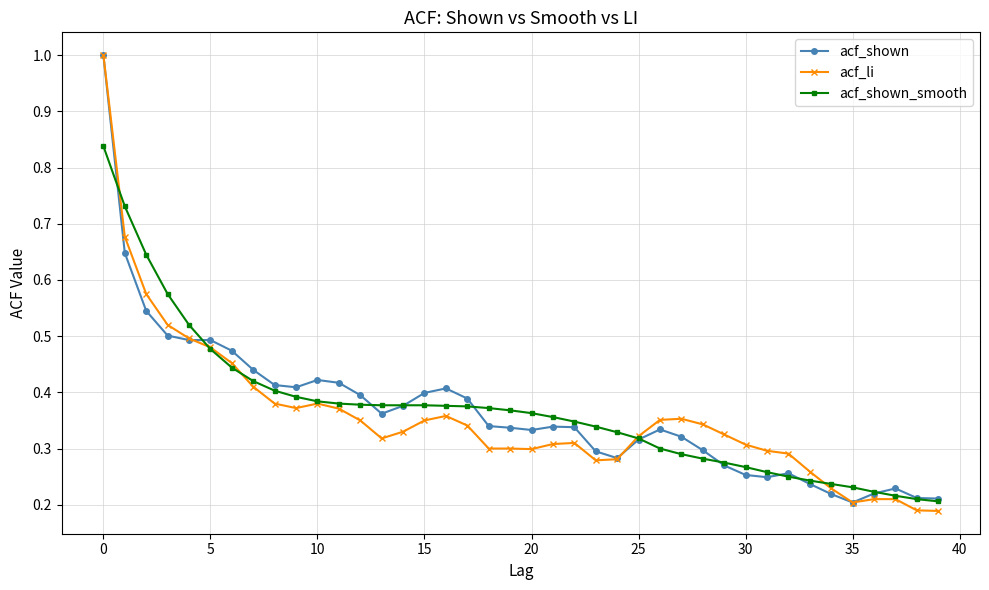

What is the maximum value shown in the chart?

1.0